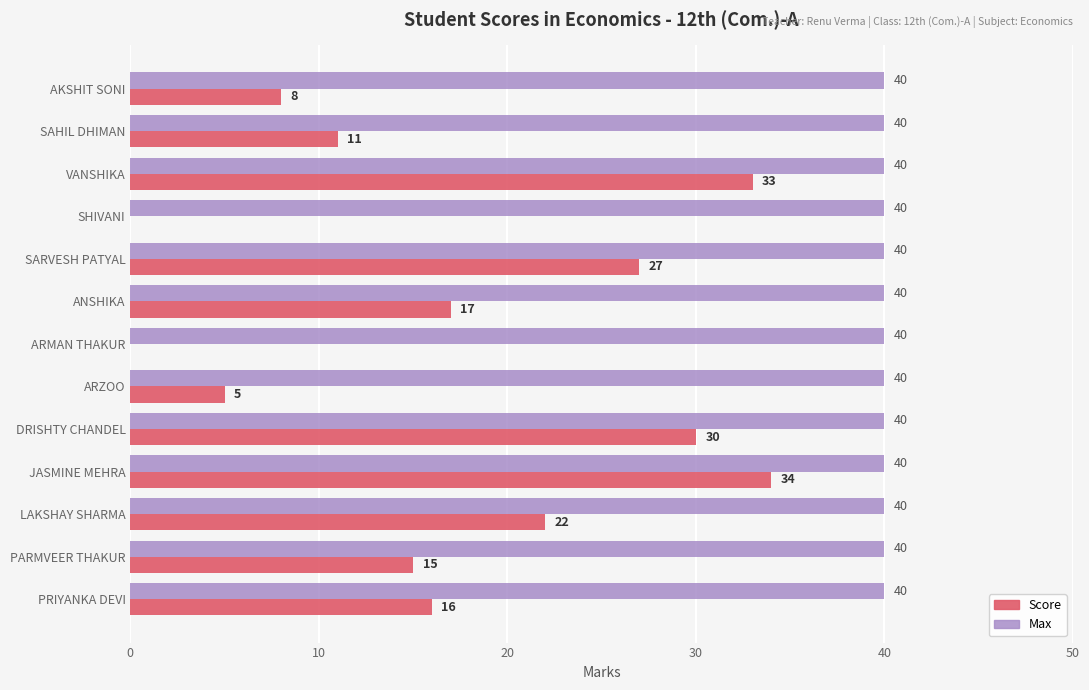

What is the highest value of the Score series?

34